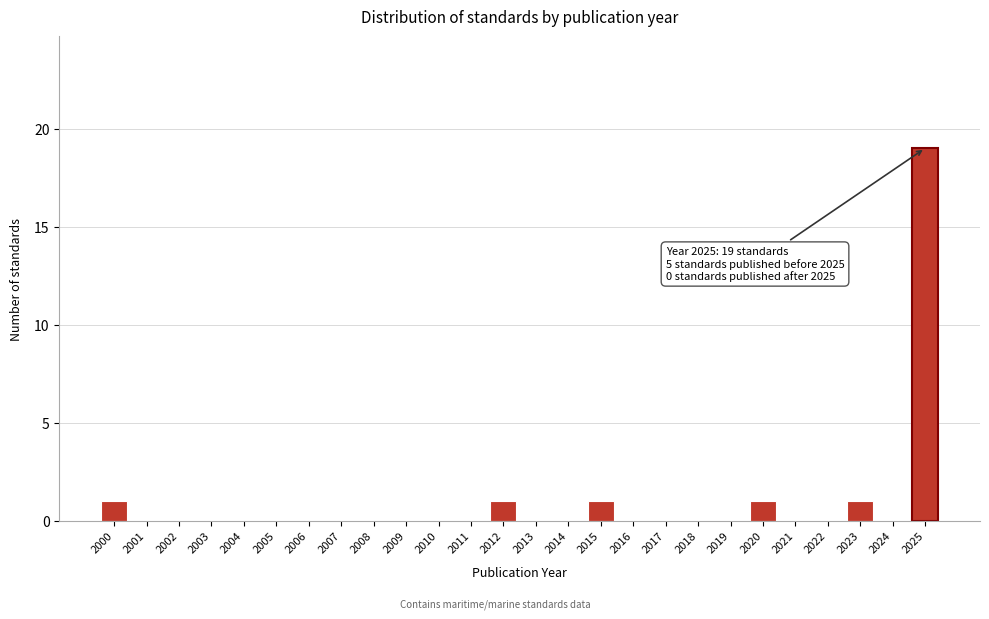

Reading right to left, transcribe all the data shown in this chart.

2025=19	2024=0	2023=1	2022=0	2021=0	2020=1	2019=0	2018=0	2017=0	2016=0	2015=1	2014=0	2013=0	2012=1	2011=0	2010=0	2009=0	2008=0	2007=0	2006=0	2005=0	2004=0	2003=0	2002=0	2001=0	2000=1